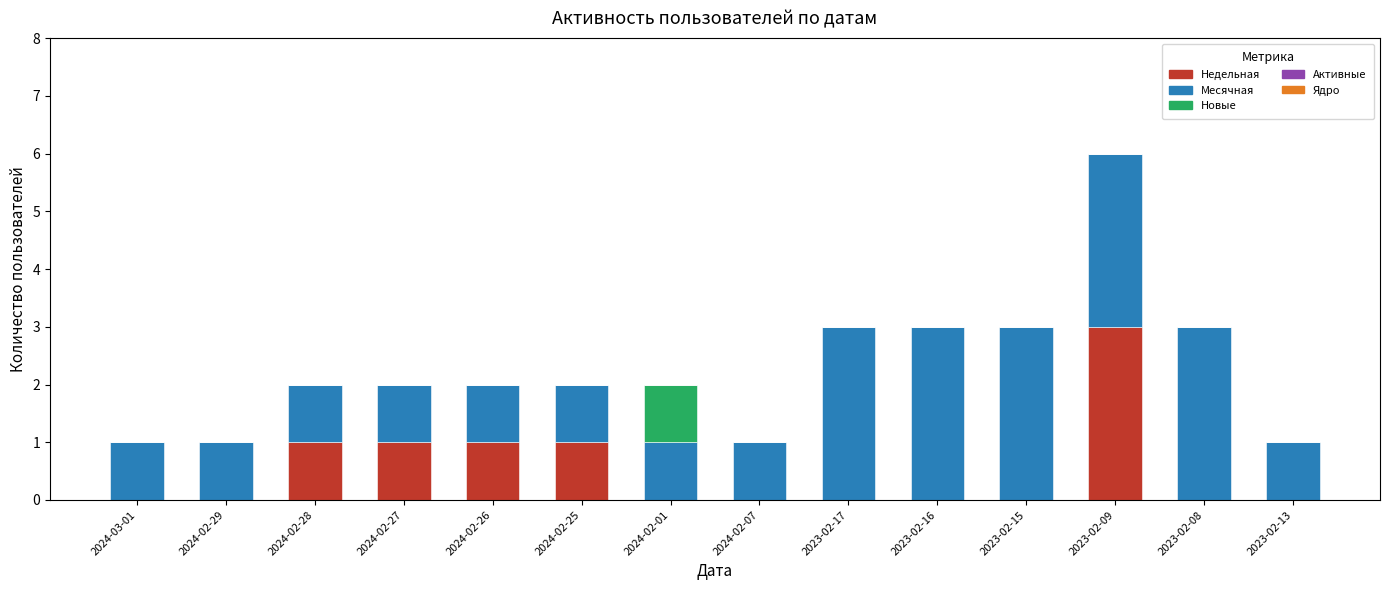

At which category is the sum across all series the highest?

2023-02-09